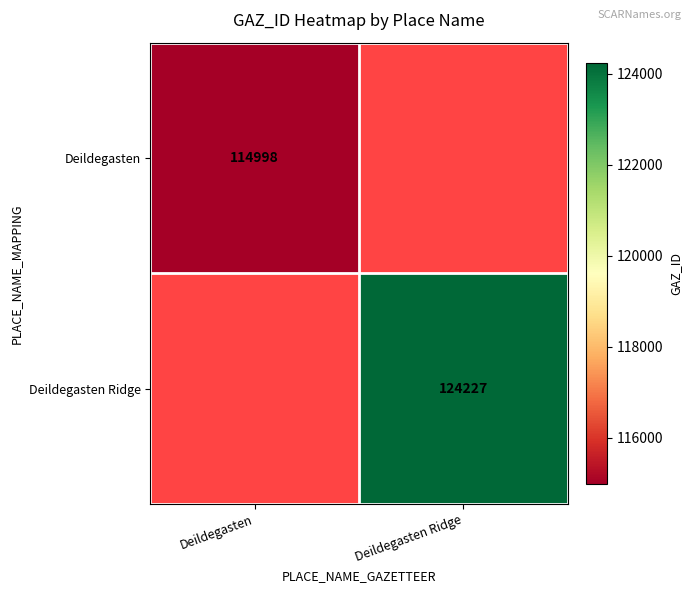

Is it true that Deildegasten Ridge equals 206951 at Deildegasten Ridge?

False